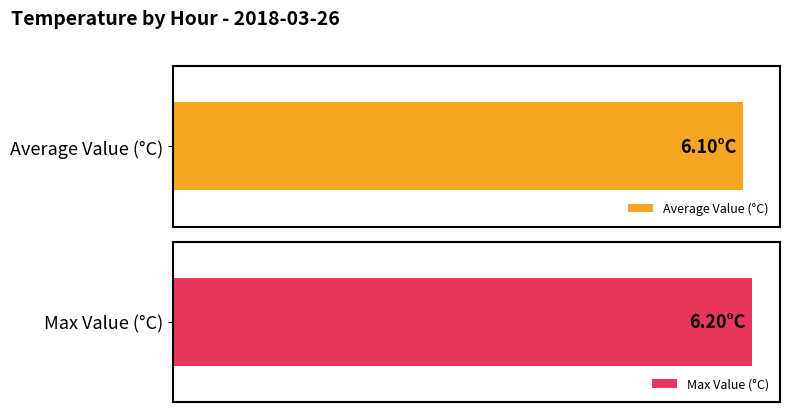

What is the greatest value displayed?

6.2